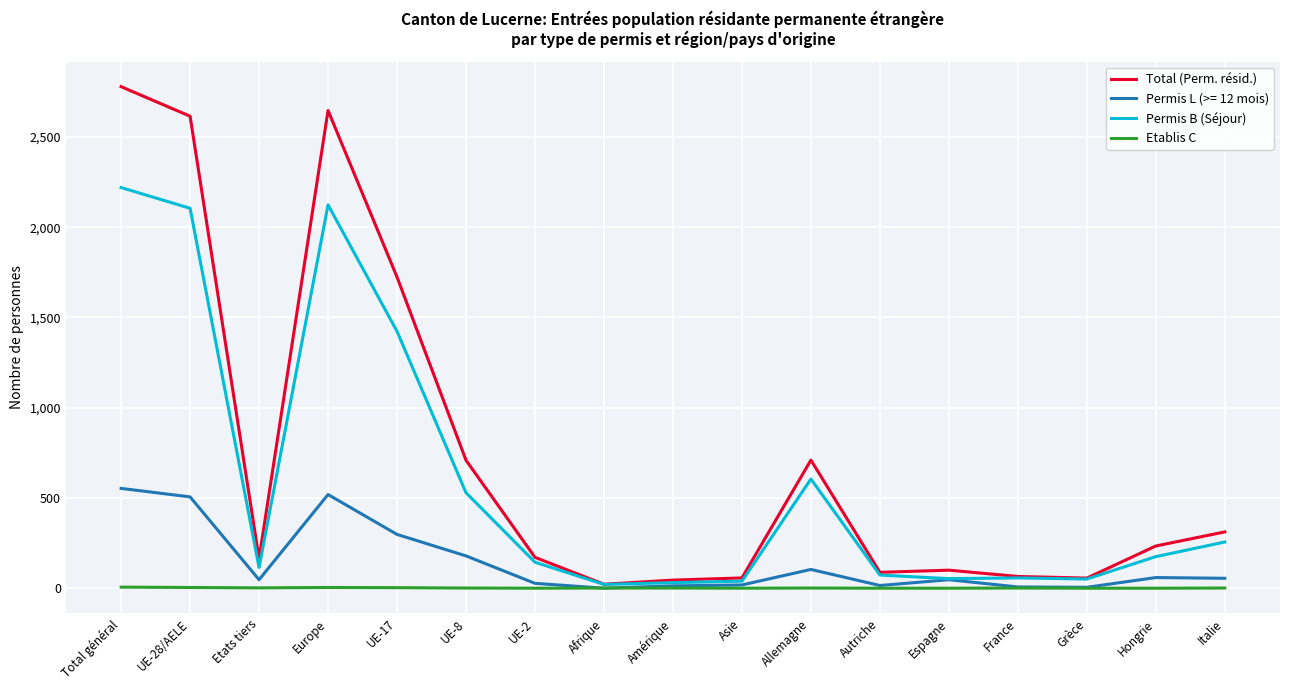

What is the average value of the Etablis C series?

1